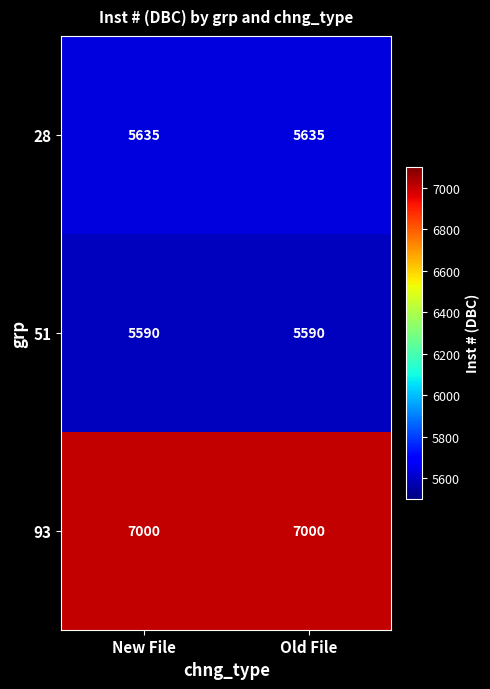

What is the approximate value of 51 at Old File?

5590